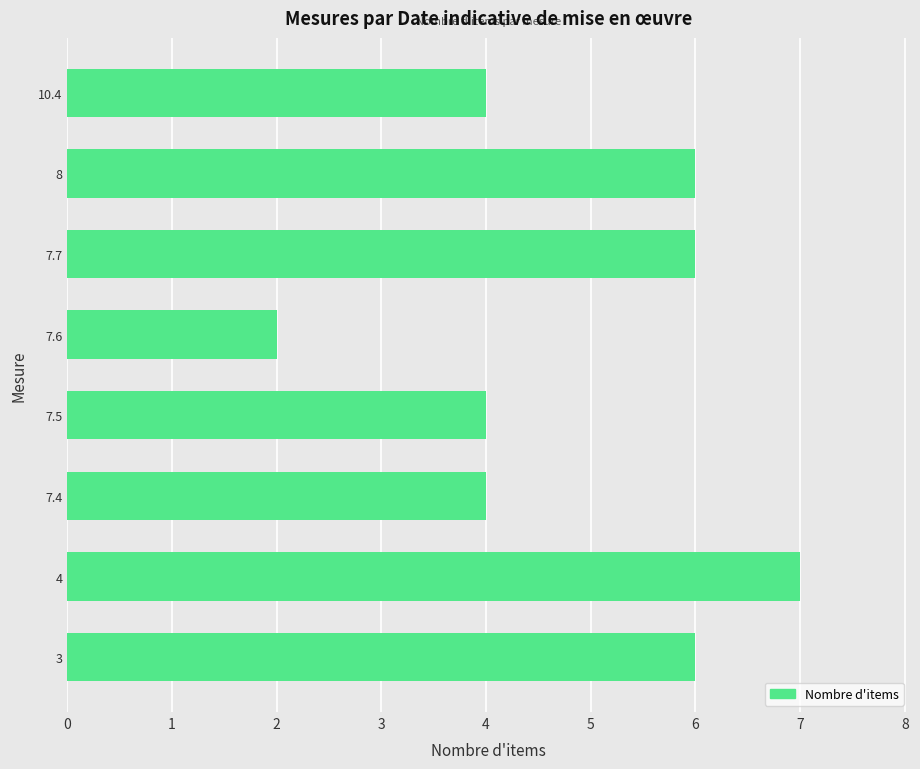

True or false: the data shows 6 at 8.

True